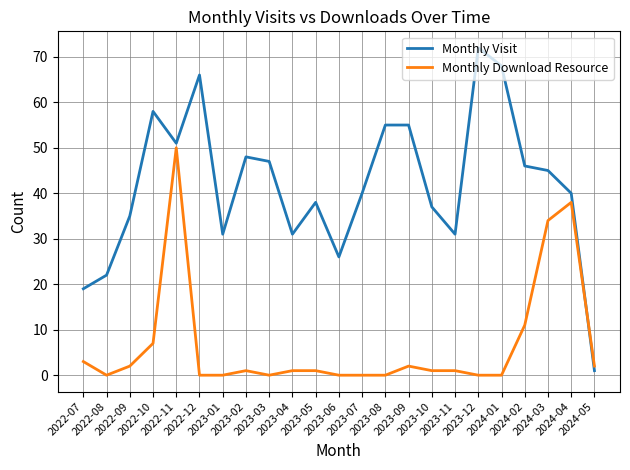

What is the sum of the Monthly Download Resource values at 2023-07 and 2024-03?

34